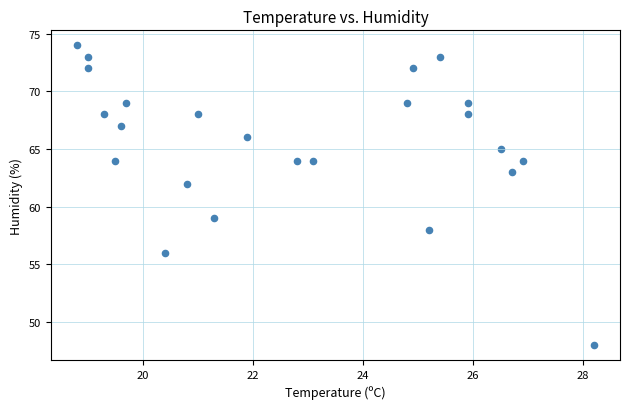

What is the range of Y values (max minus min)?

26